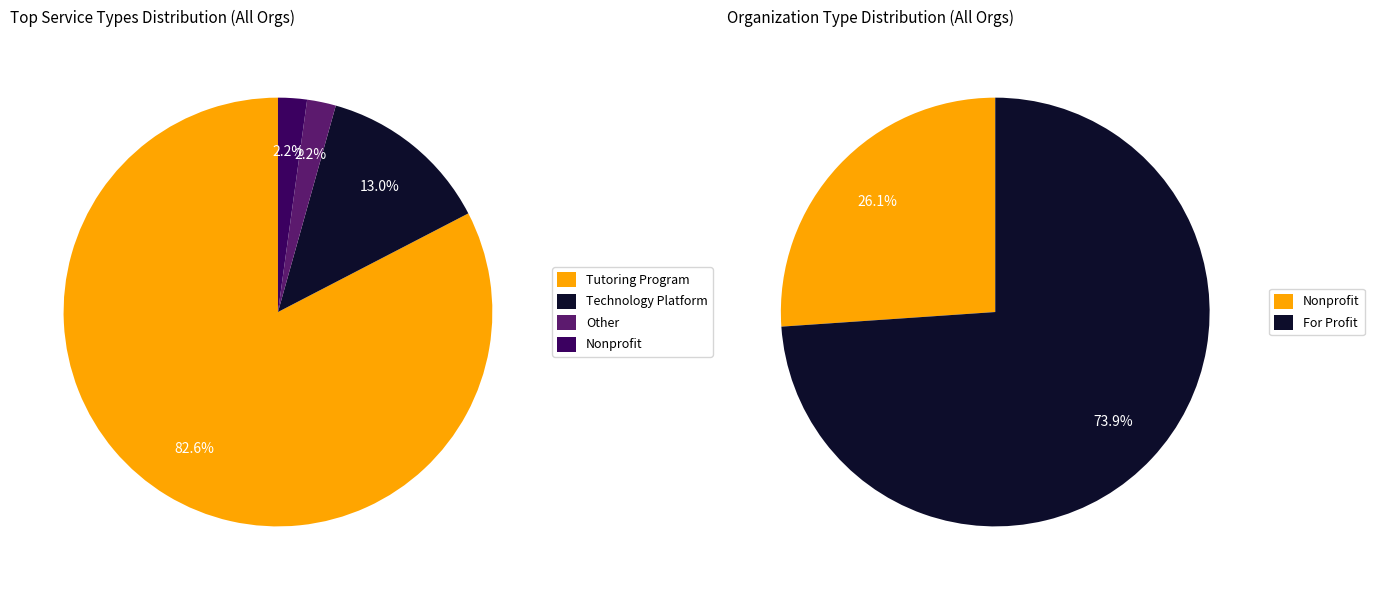

Is there a majority slice in this chart?

Yes